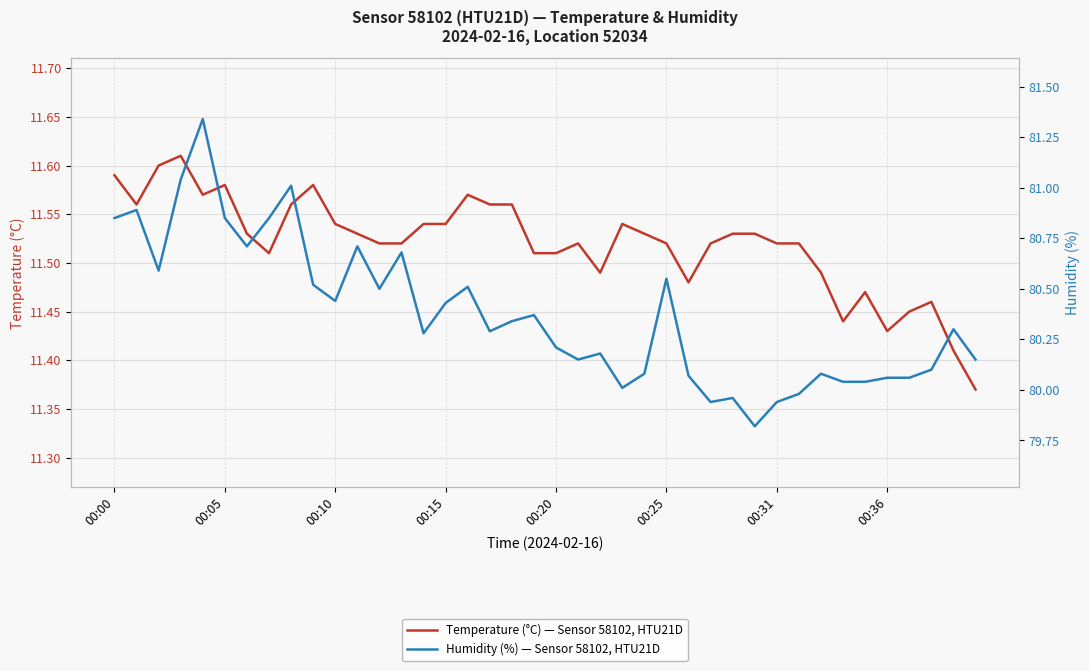

Rank the categories by Humidity (%) — Sensor 58102, HTU21D value from lowest to highest.

29, 27, 30, 28, 31, 23, 33, 34, 35, 36, 26, 24, 32, 37, 21, 39, 22, 20, 14, 17, 38, 18, 19, 15, 10, 12, 16, 9, 25, 00:10, 13, 00:31, 11, 00:00, 00:25, 00:36, 00:05, 8, 00:15, 00:20